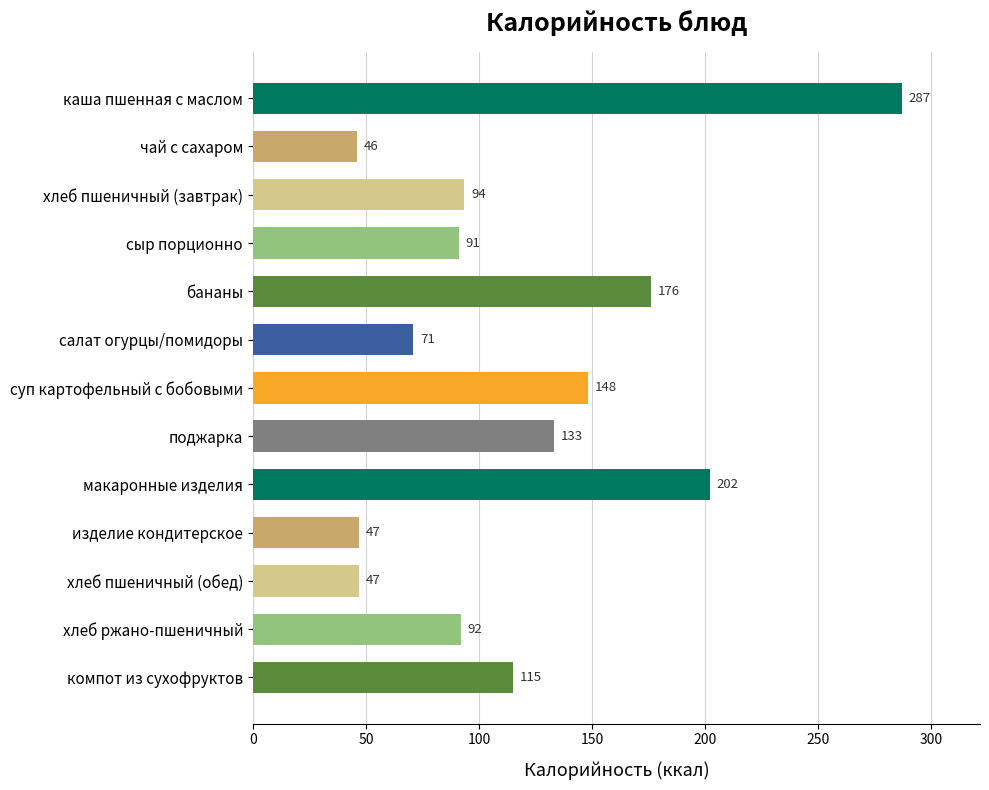

What is the smallest value displayed?

46.0